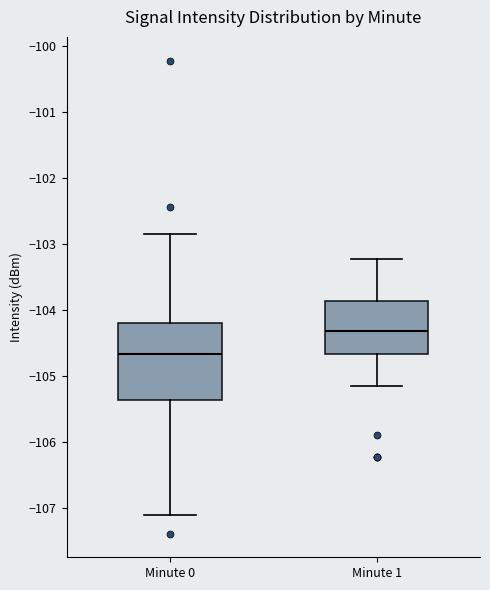

Where does the lower whisker of the box for Minute 0 end on the y-axis? The values are not printed on the chart, so give them approximately, as read against the axis.

-107.1